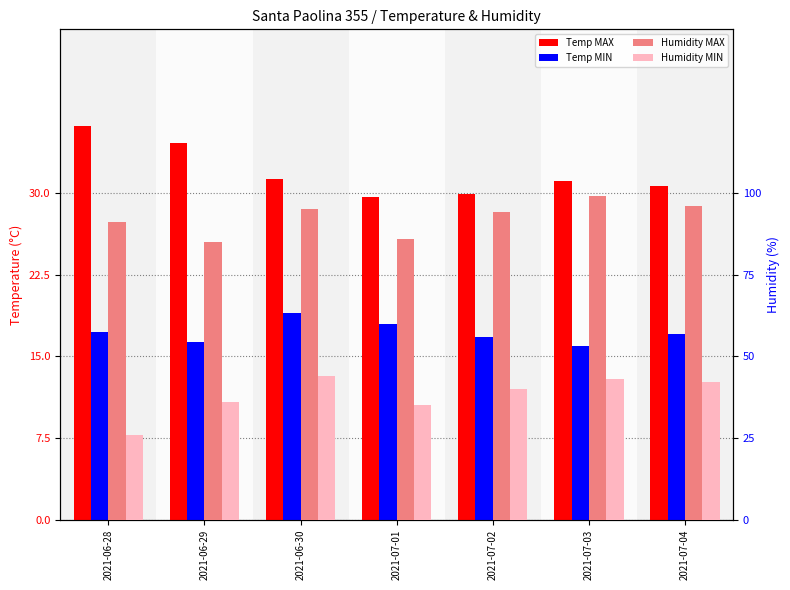

Does the chart contain stacked bars?

No